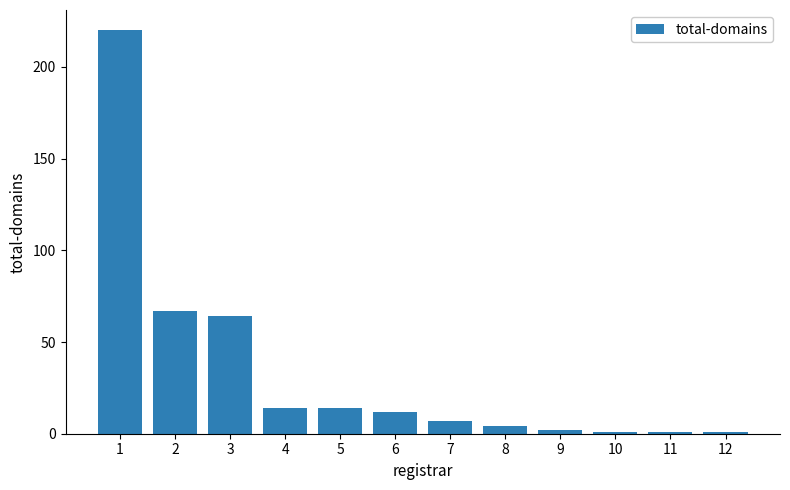

True or false: the data shows 19 at 3.

False